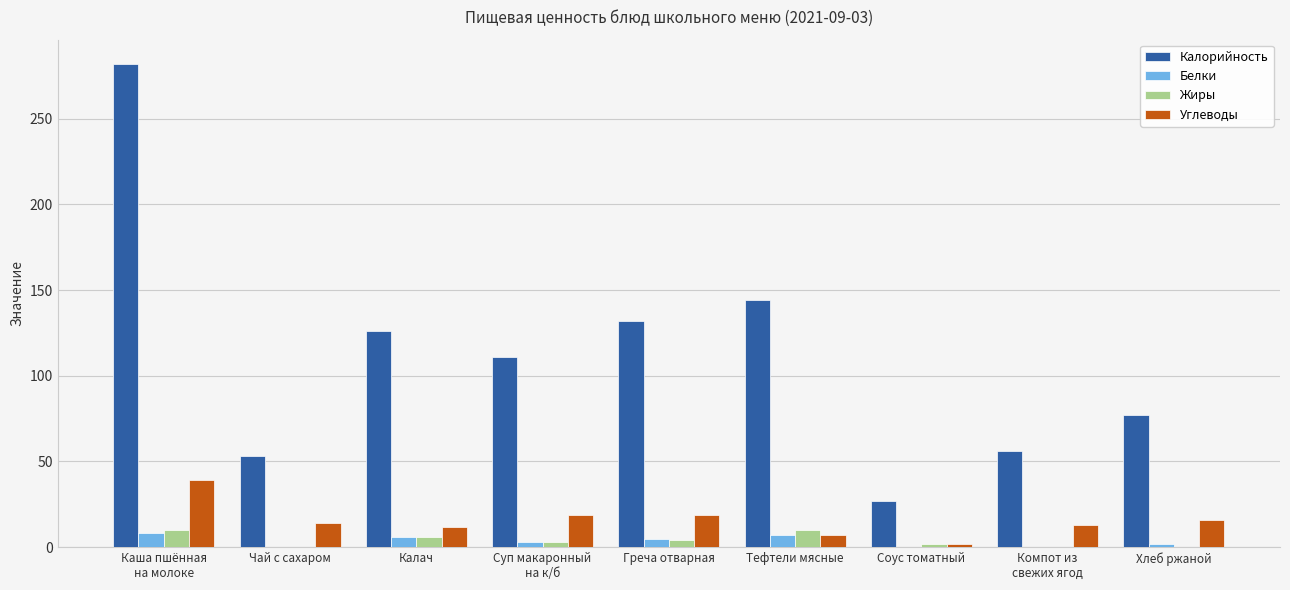

How many data points does each series have?

9